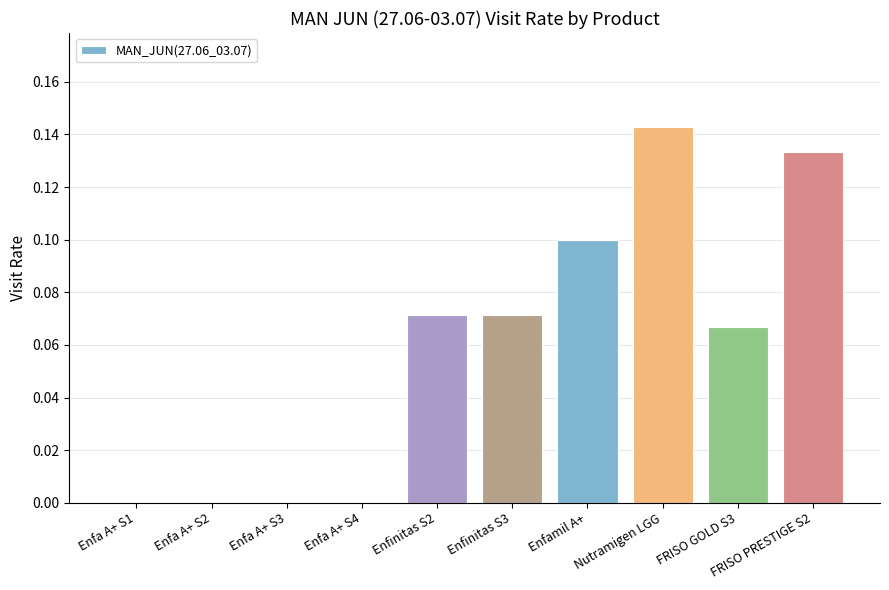

True or false: the data shows 0.0 at Enfa A+ S1.

True